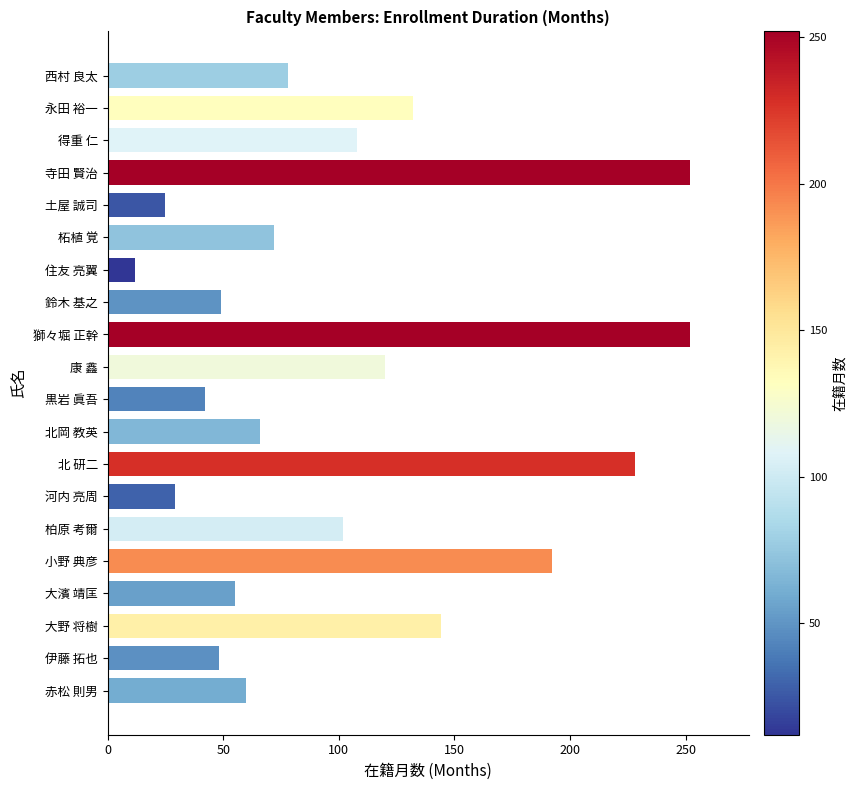

Which has a higher value, 柘植 覚 or 鈴木 基之?

柘植 覚